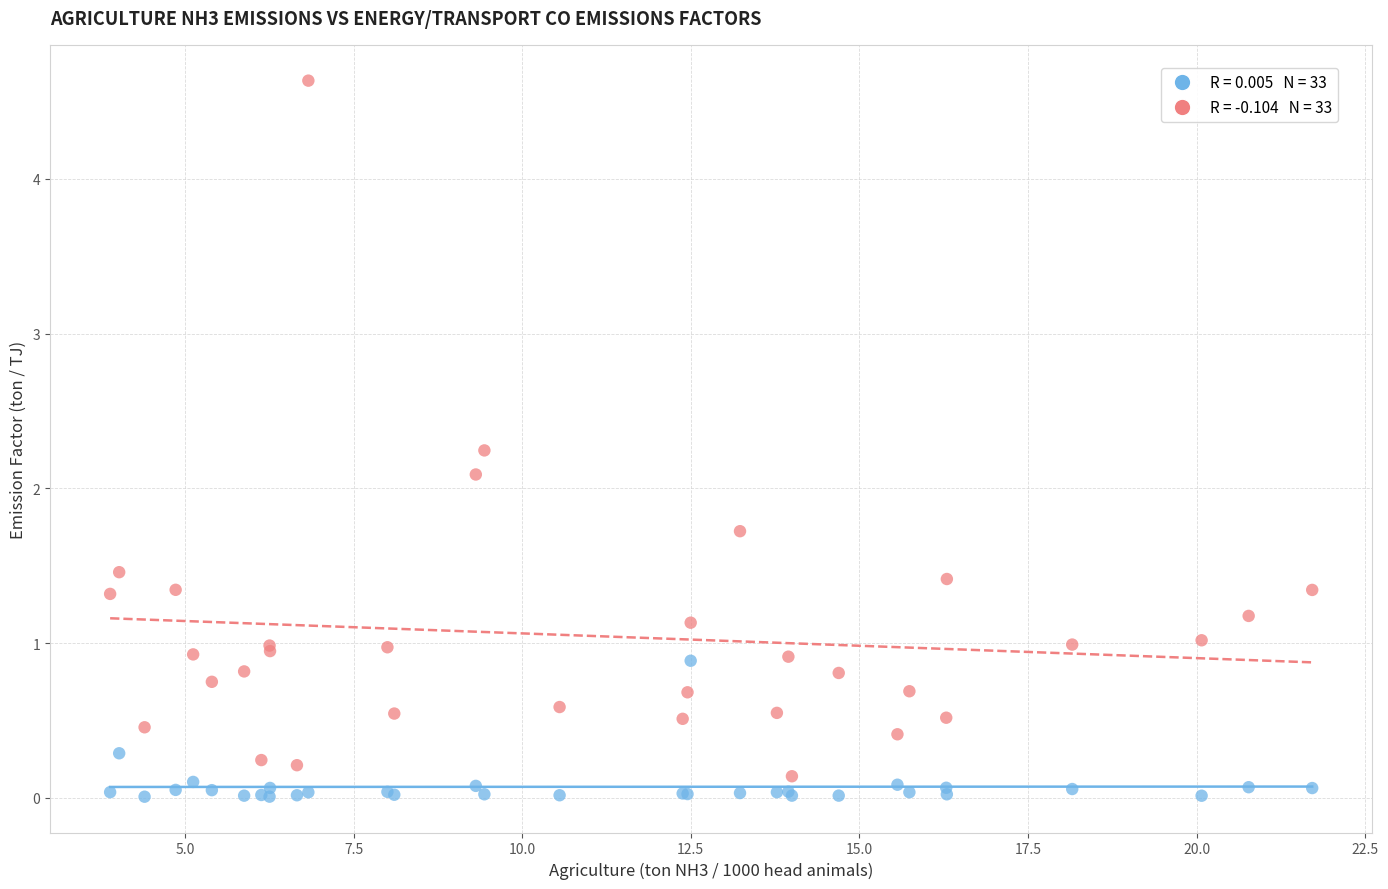

Across all series, what Y value is closest to 2?

2.1